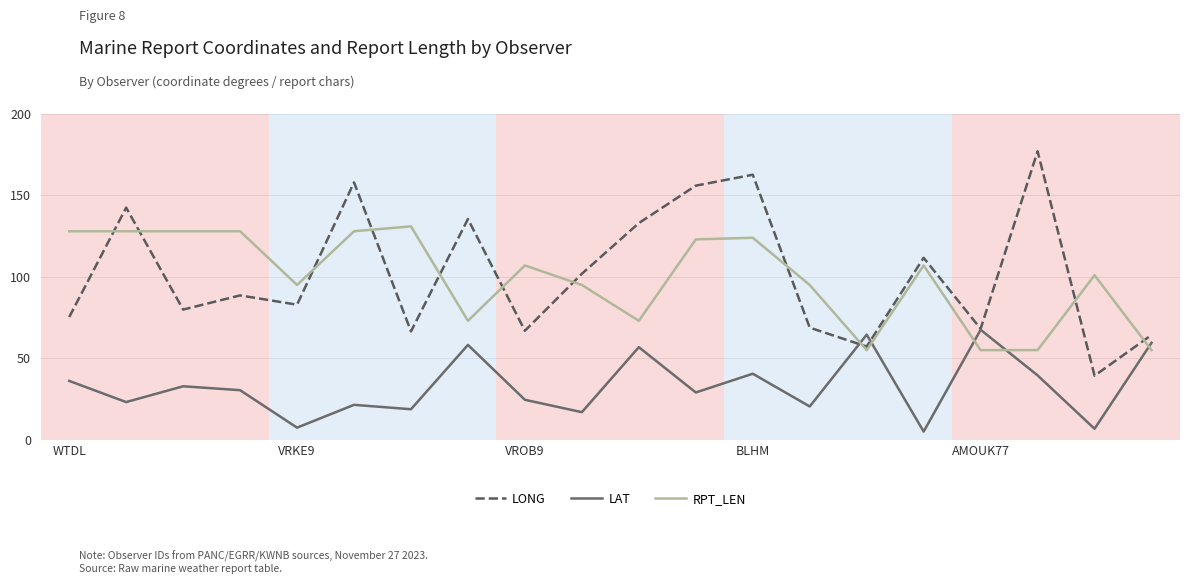

What are all the series names shown in the legend?

LONG, LAT, RPT_LEN